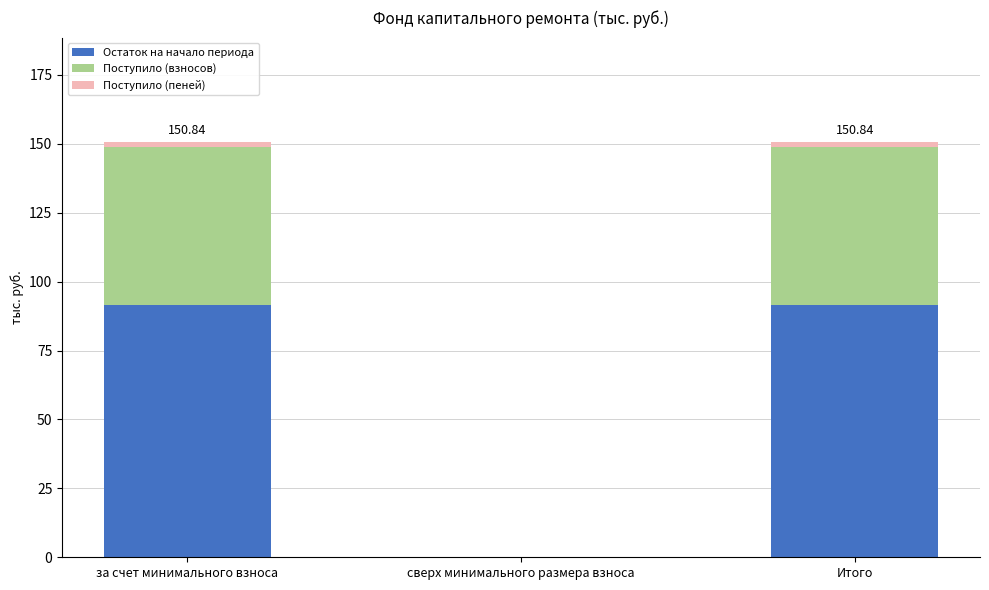

How many data points in Остаток на начало периода are above 91?

2